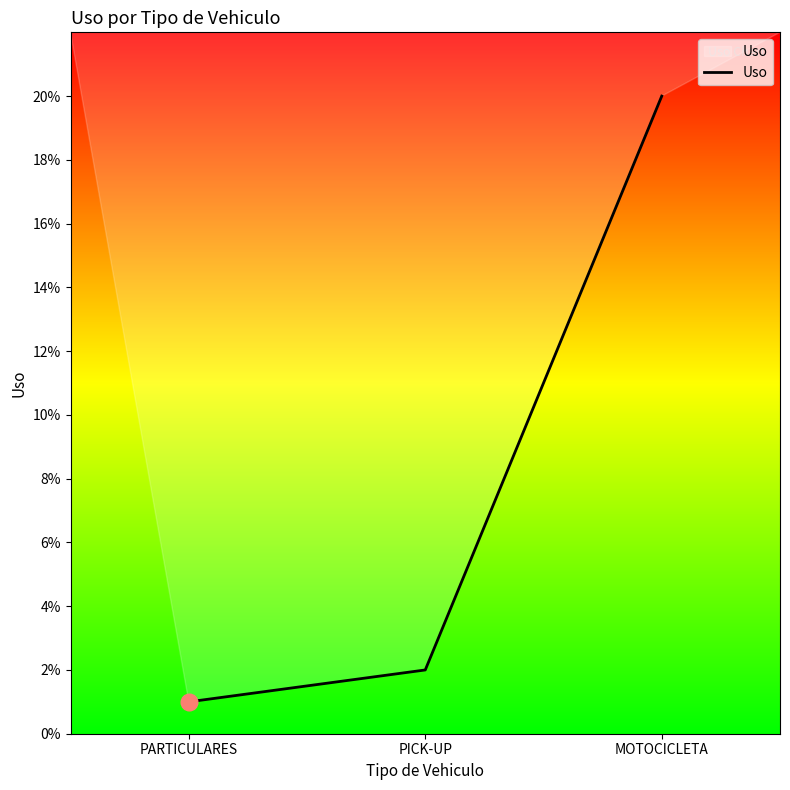

The chart shows a value of 1 at PICK-UP. True or false?

False